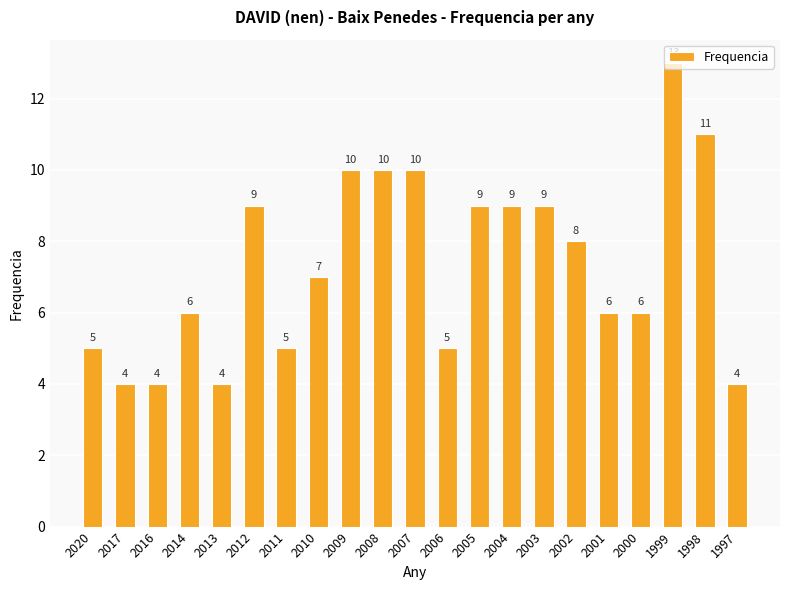

Count the values in the range 5 to 9.

12